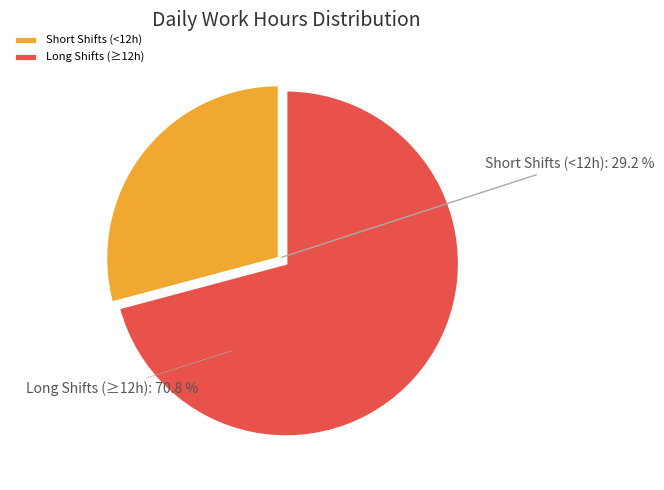

Is 7-Tue the majority of the pie?

No